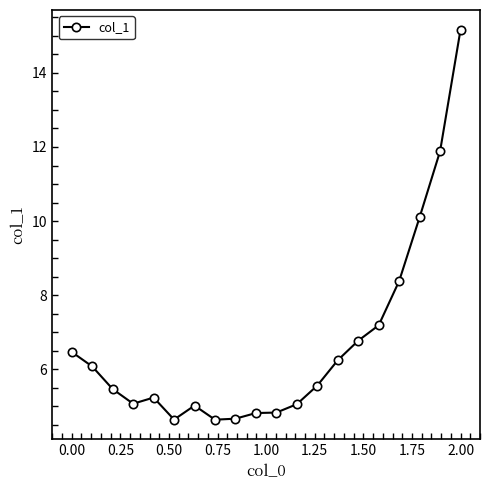

What is the value of the 8th point from the left?

4.6